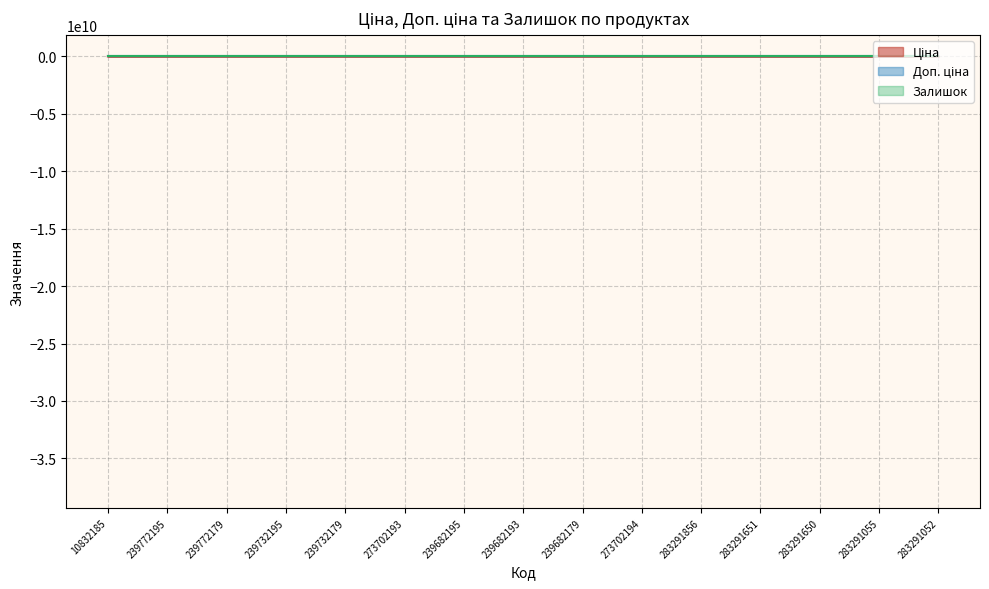

Count the number of categories in the chart.

15